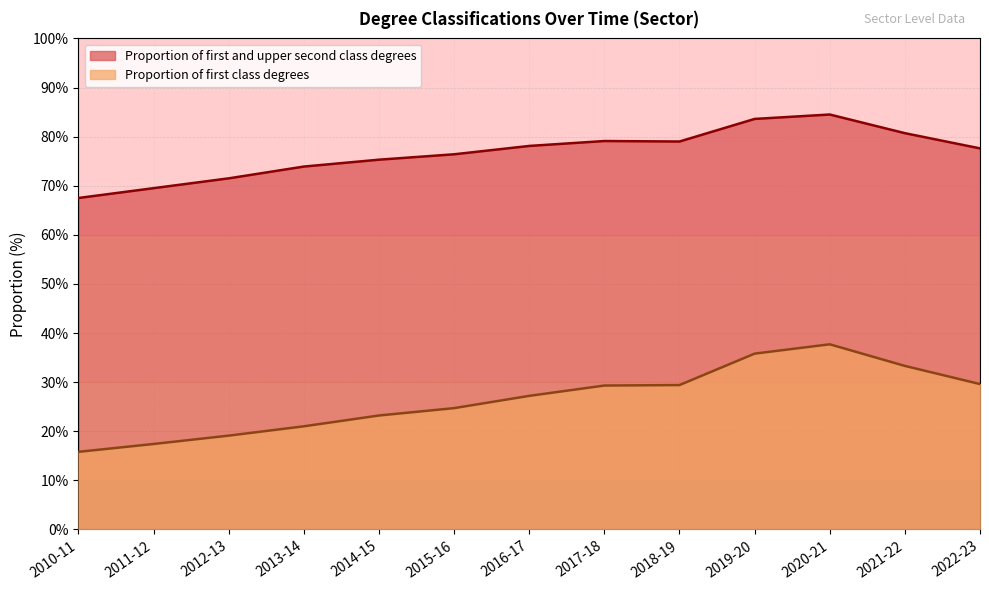

What is the total value across all series at 2011-12?

86.9